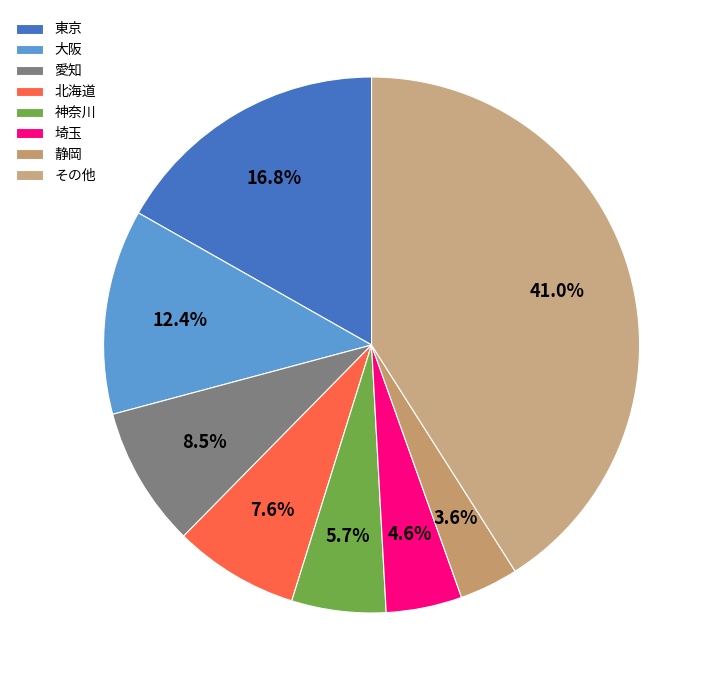

Rank the categories by value from lowest to highest.

静岡, 埼玉, 神奈川, 北海道, 愛知, 大阪, 東京, その他